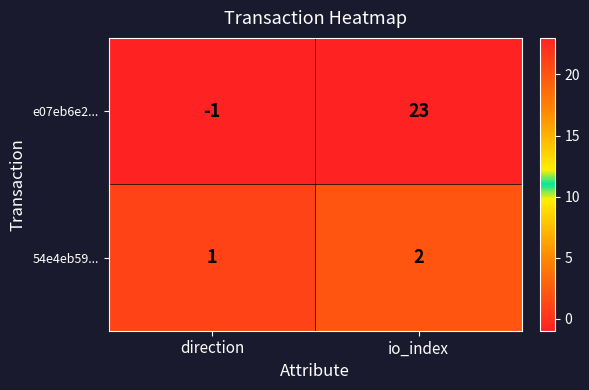

At which label is e07eb6e2... closest to 11?

direction